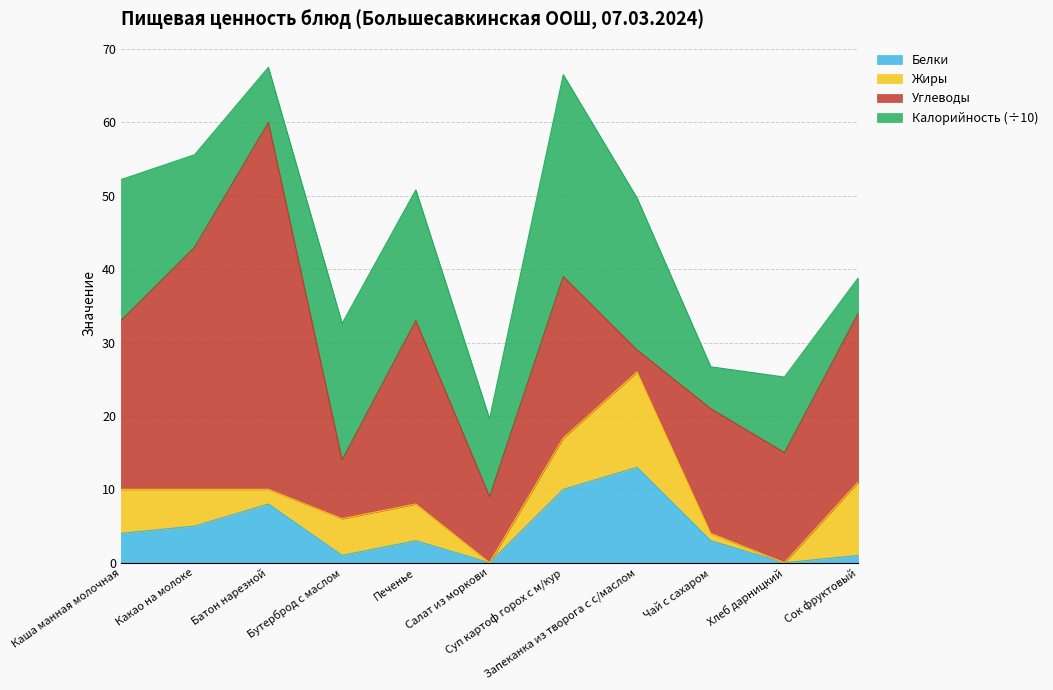

What is the value of the Углеводы point at the 9th from the left?

17.0